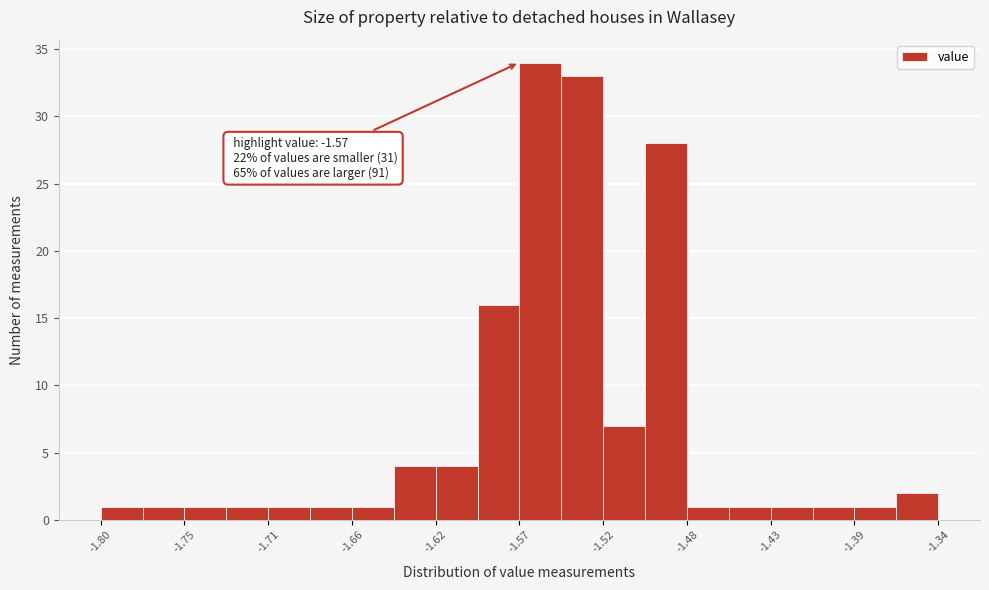

Which range on the x-axis has the tallest bar?

-1.570 to -1.547